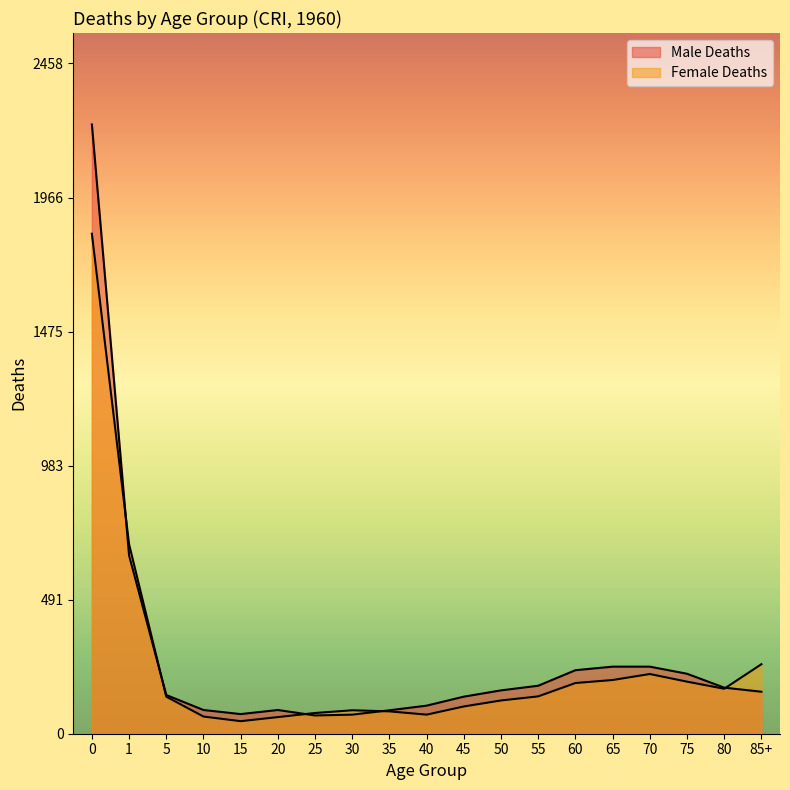

Is it true that Female Deaths equals 186 at 60?

True